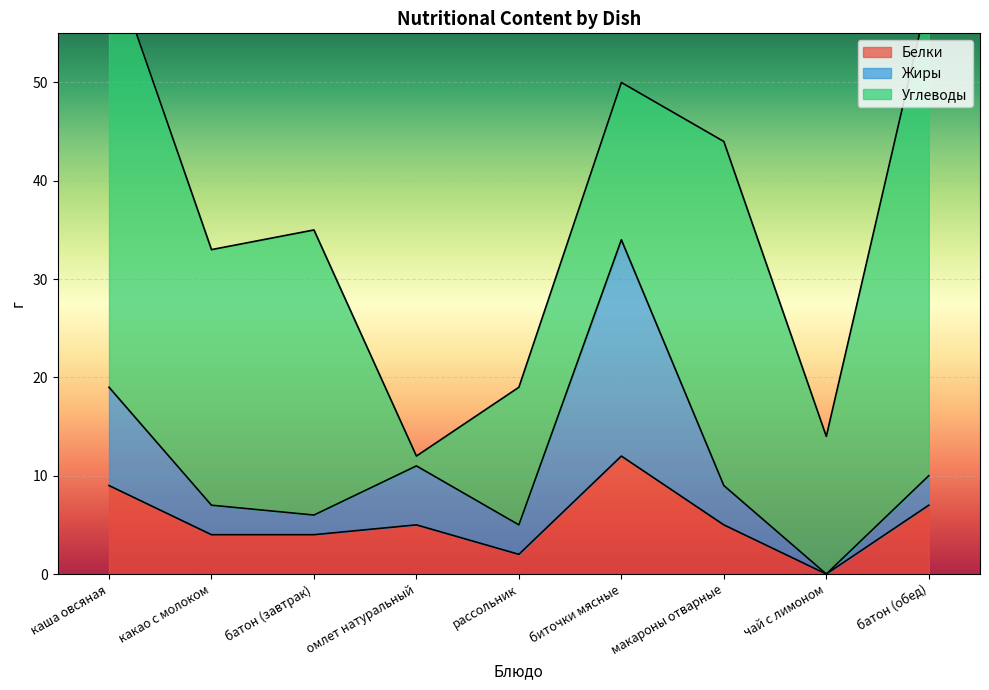

The Белки series shows 9 at каша овсяная. True or false?

True